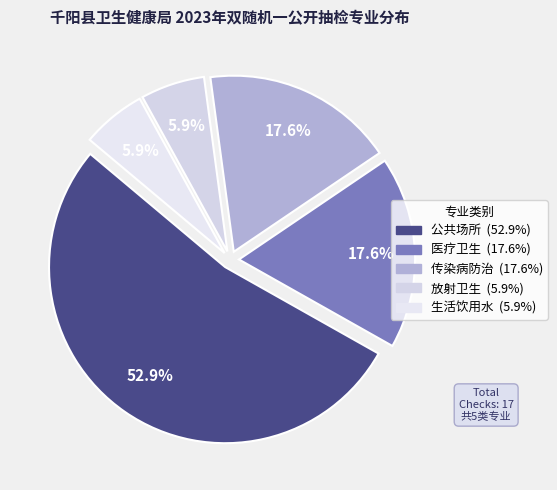

Which category has the biggest portion of the pie?

公共场所